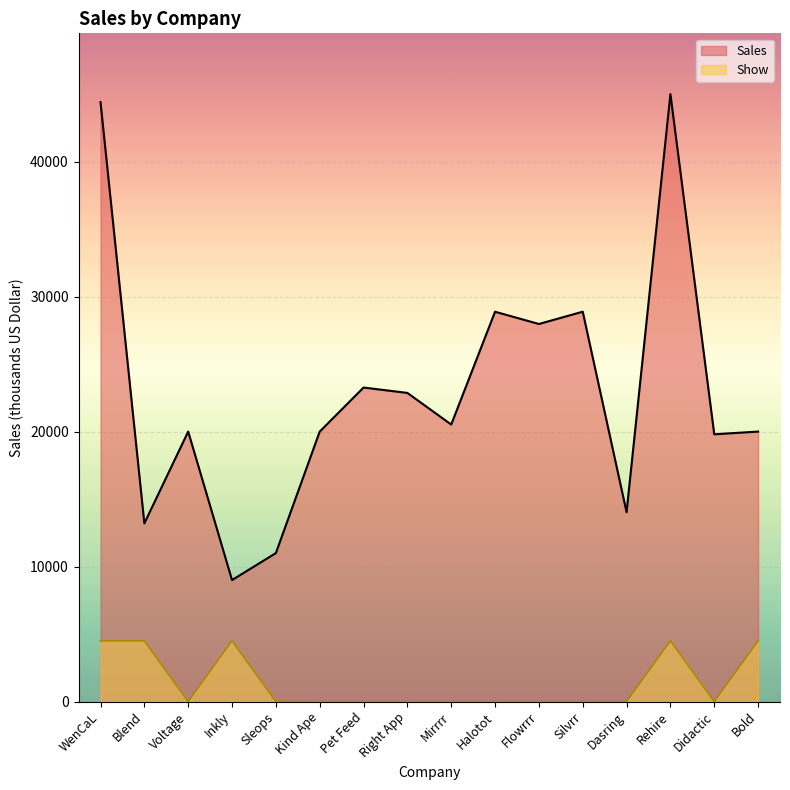

How many interior local valleys does the Sales series have?

6